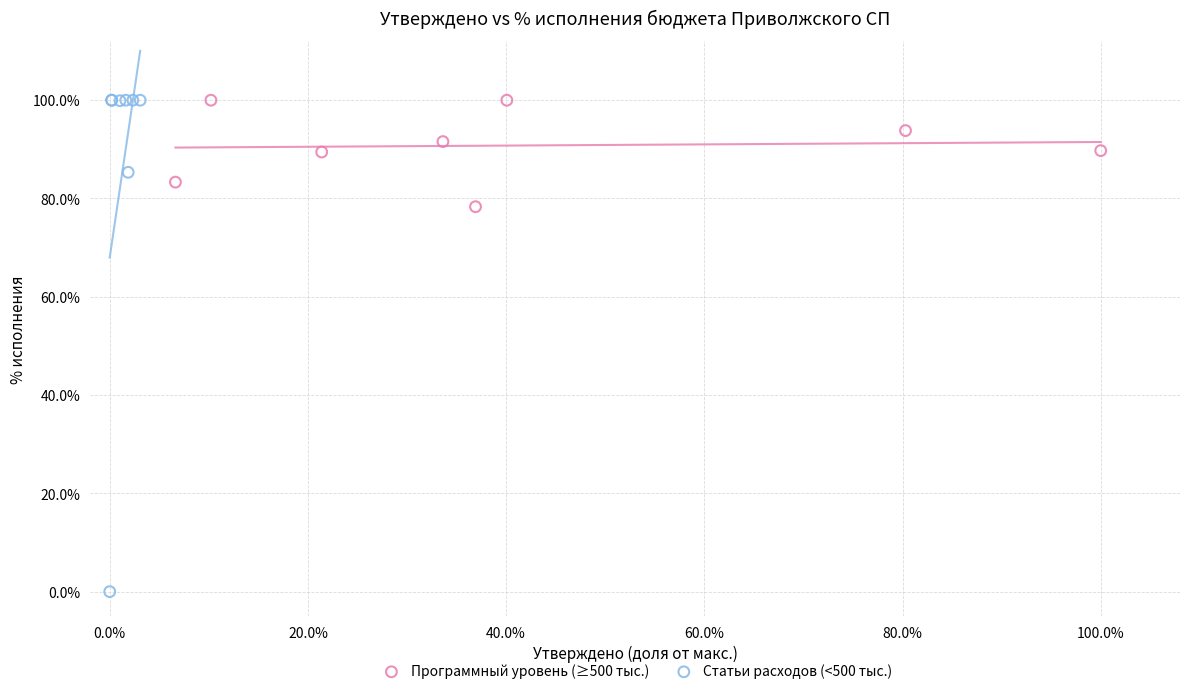

What are all the series names shown in the legend?

Программный уровень (≥500 тыс.), Статьи расходов (<500 тыс.)